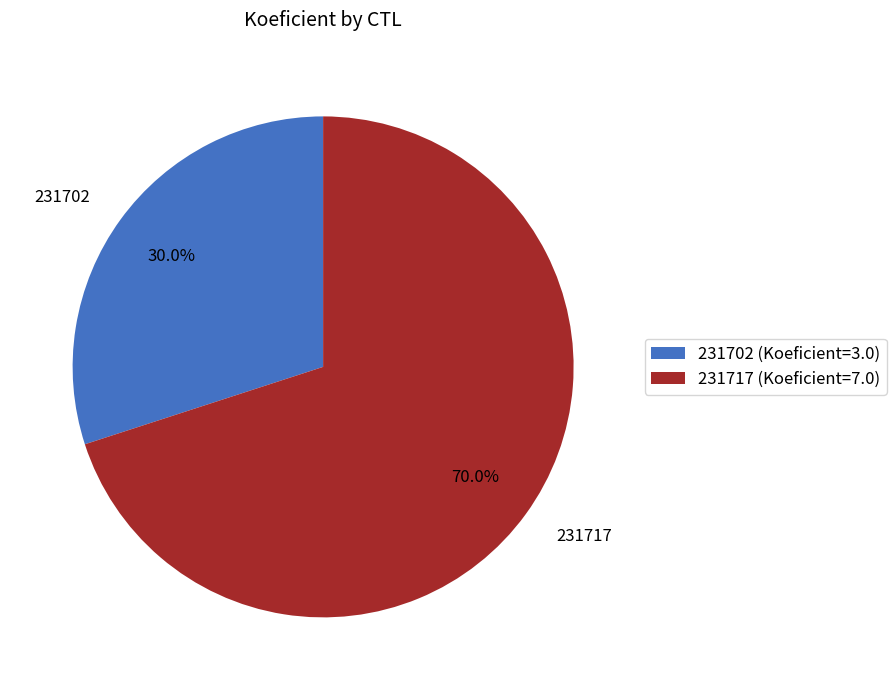

Rank the categories by value from lowest to highest.

231702, 231717